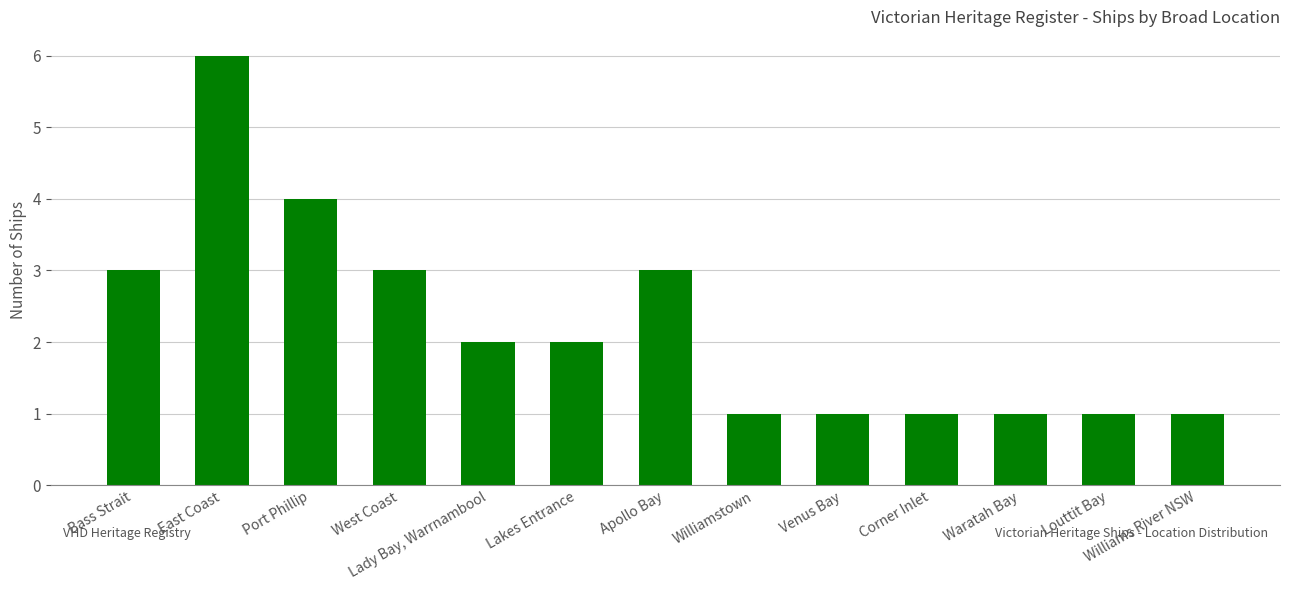

How many values are between 1 and 3?

11